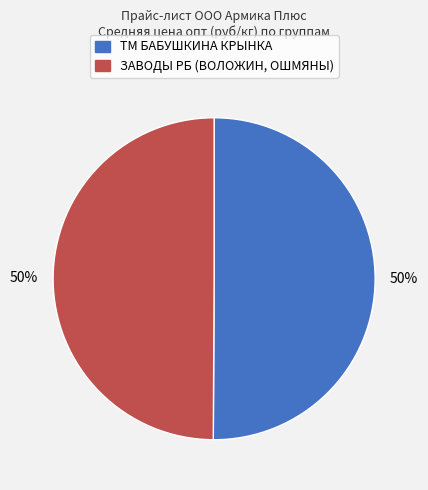

The ЗАВОДЫ РБ (ВОЛОЖИН, ОШМЯНЫ) slice represents 58% of the pie. True or false?

False